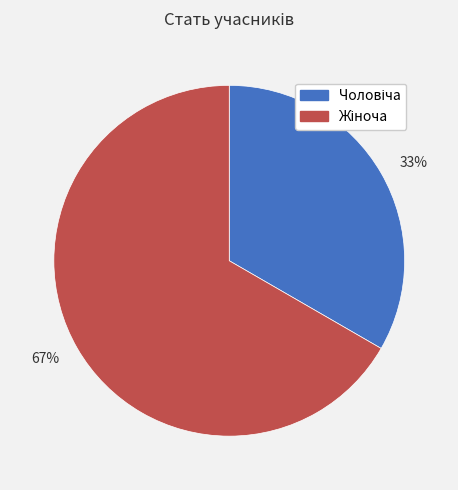

Which slice represents more than half of the pie?

67%